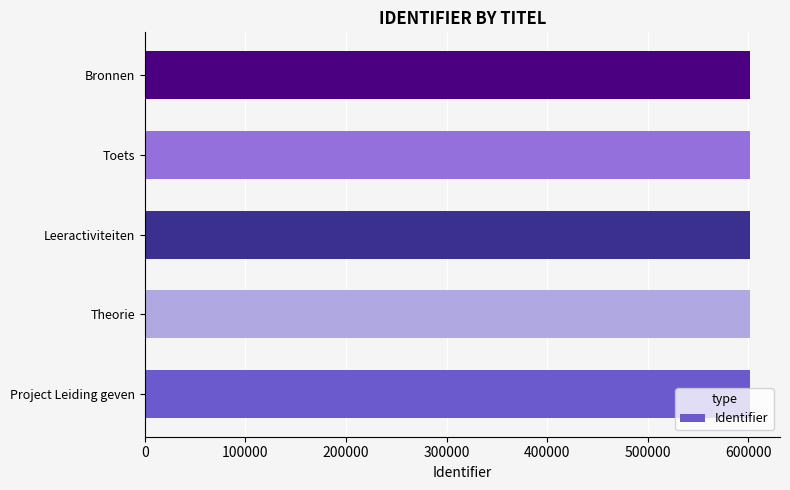

What is the minimum value shown in the chart?

601316